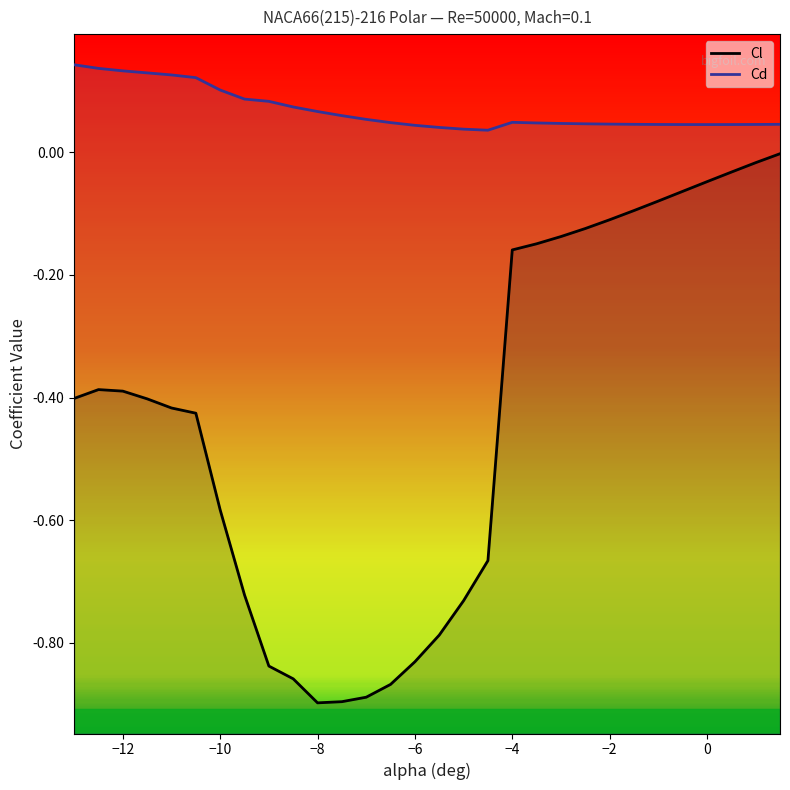

At which category does Cd reach its first local peak?

−4